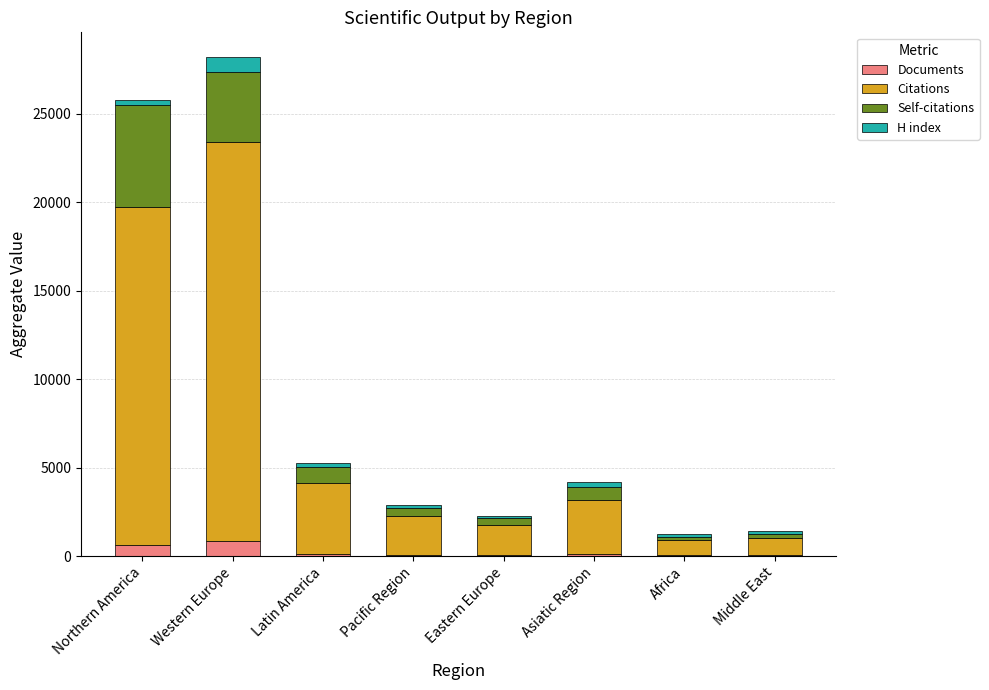

Does the chart contain stacked bars?

Yes